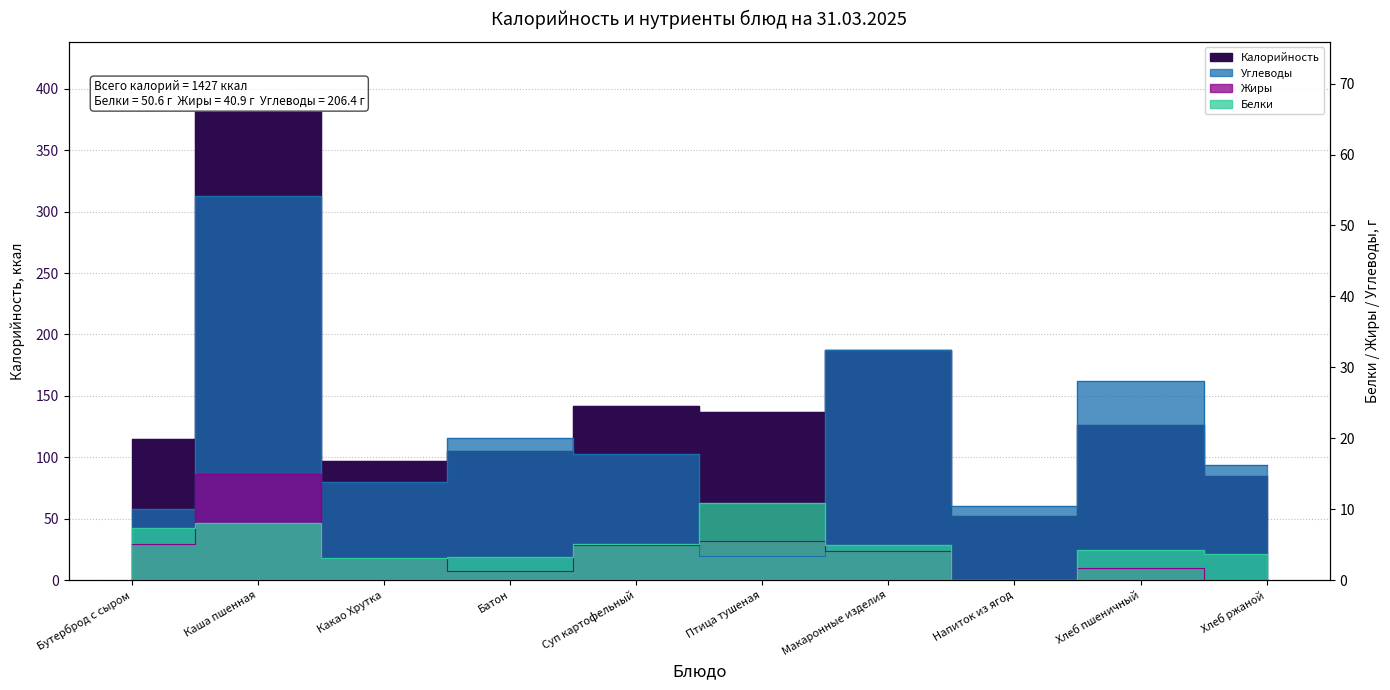

Where is the first local maximum for Белки?

Каша пшенная